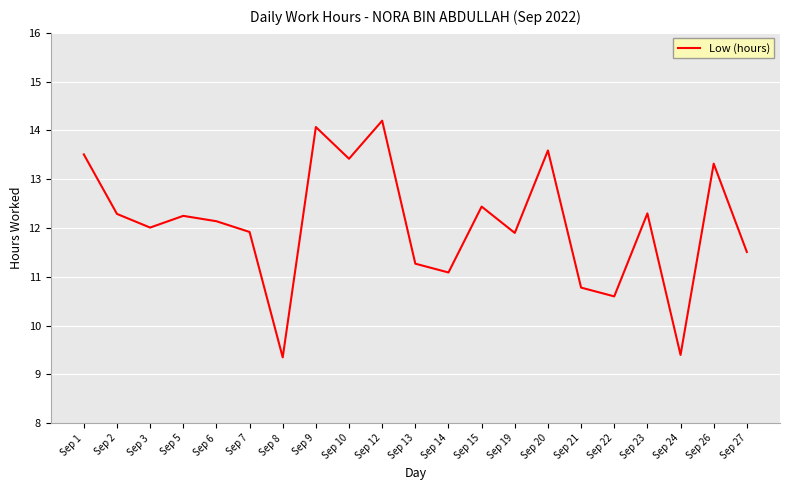

Does the chart have visible grid lines?

Yes